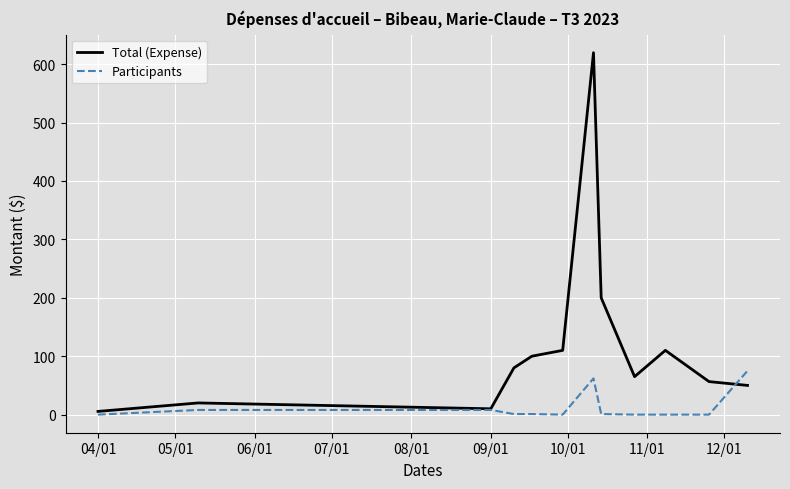

Rank the series by their maximum value, from highest to lowest.

Total (Expense), Participants